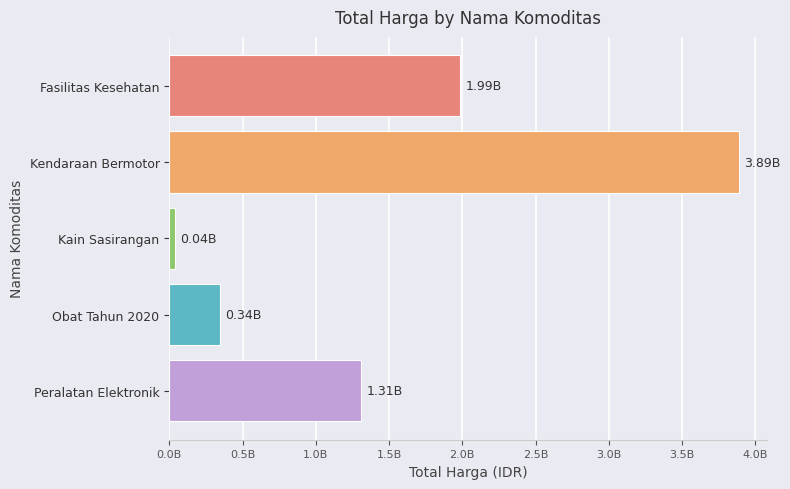

What is the smallest value displayed?

38075000